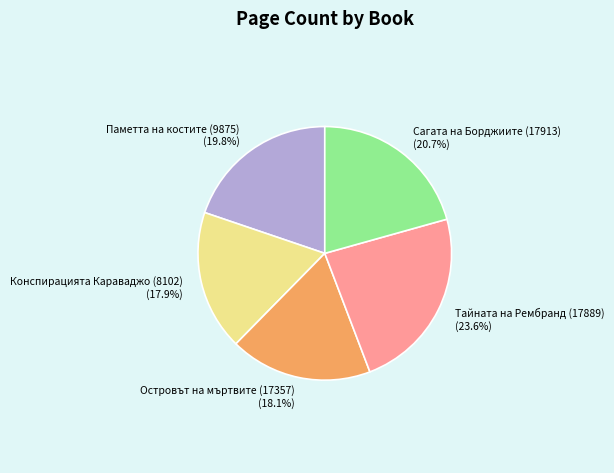

Does Сагата на Борджиите (17913) (20.7%) represent more than half of the total?

No